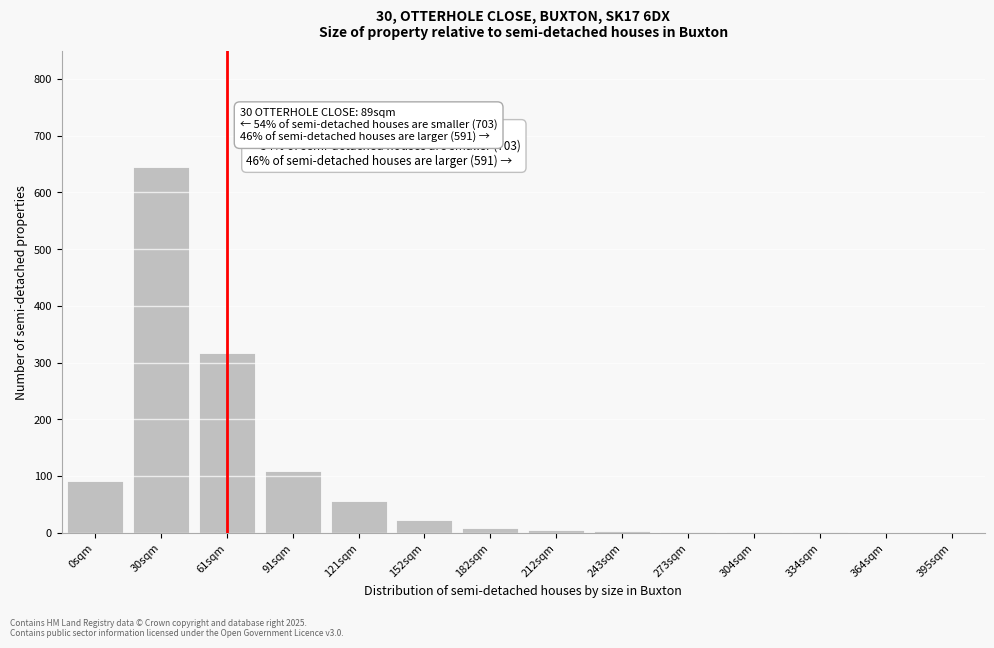

Which label corresponds to the largest value in the chart?

30sqm